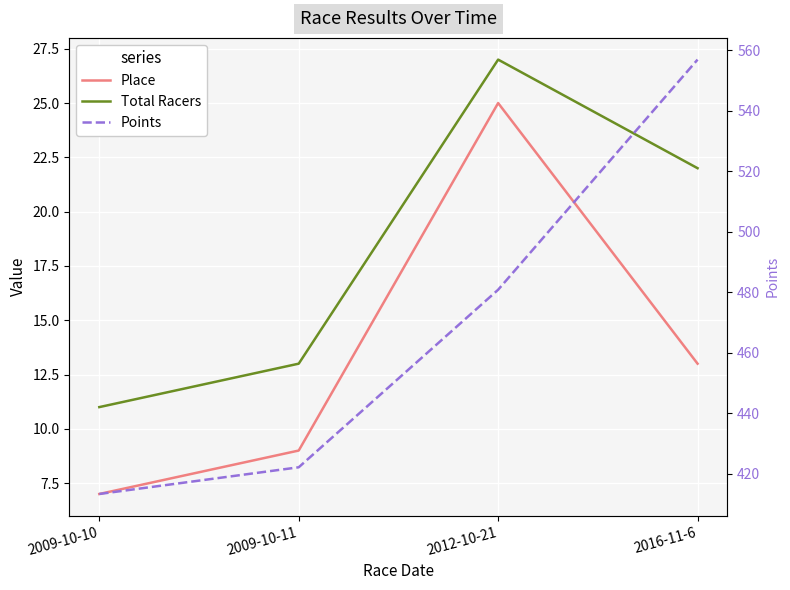

What is the difference between the Place values at 2009-10-10 and 2009-10-11?

2.0